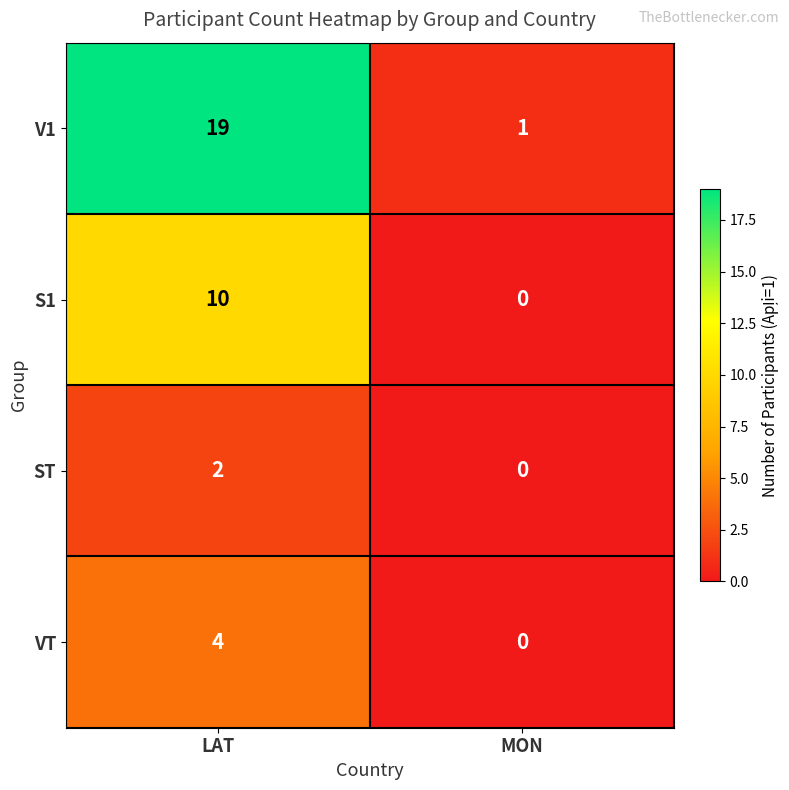

Rank the categories by ST value from lowest to highest.

MON, LAT